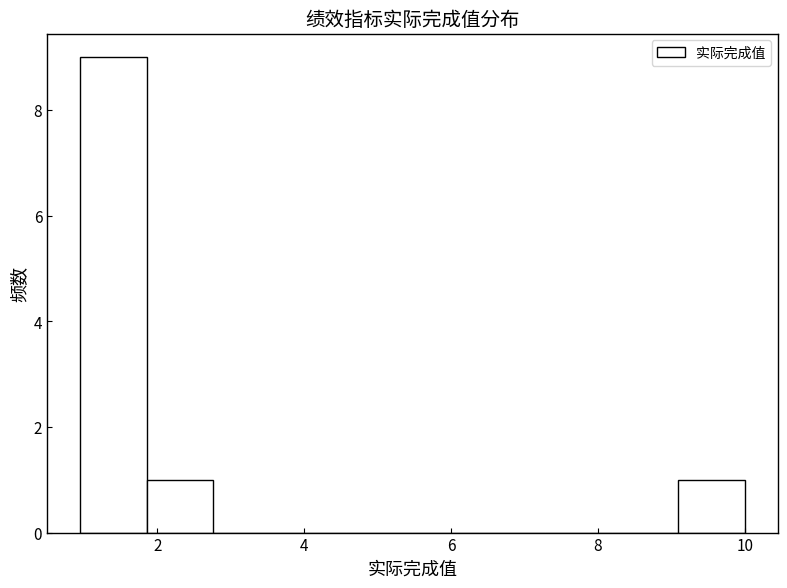

Over which range of the x-axis is the bar tallest?

1.0 to 1.8